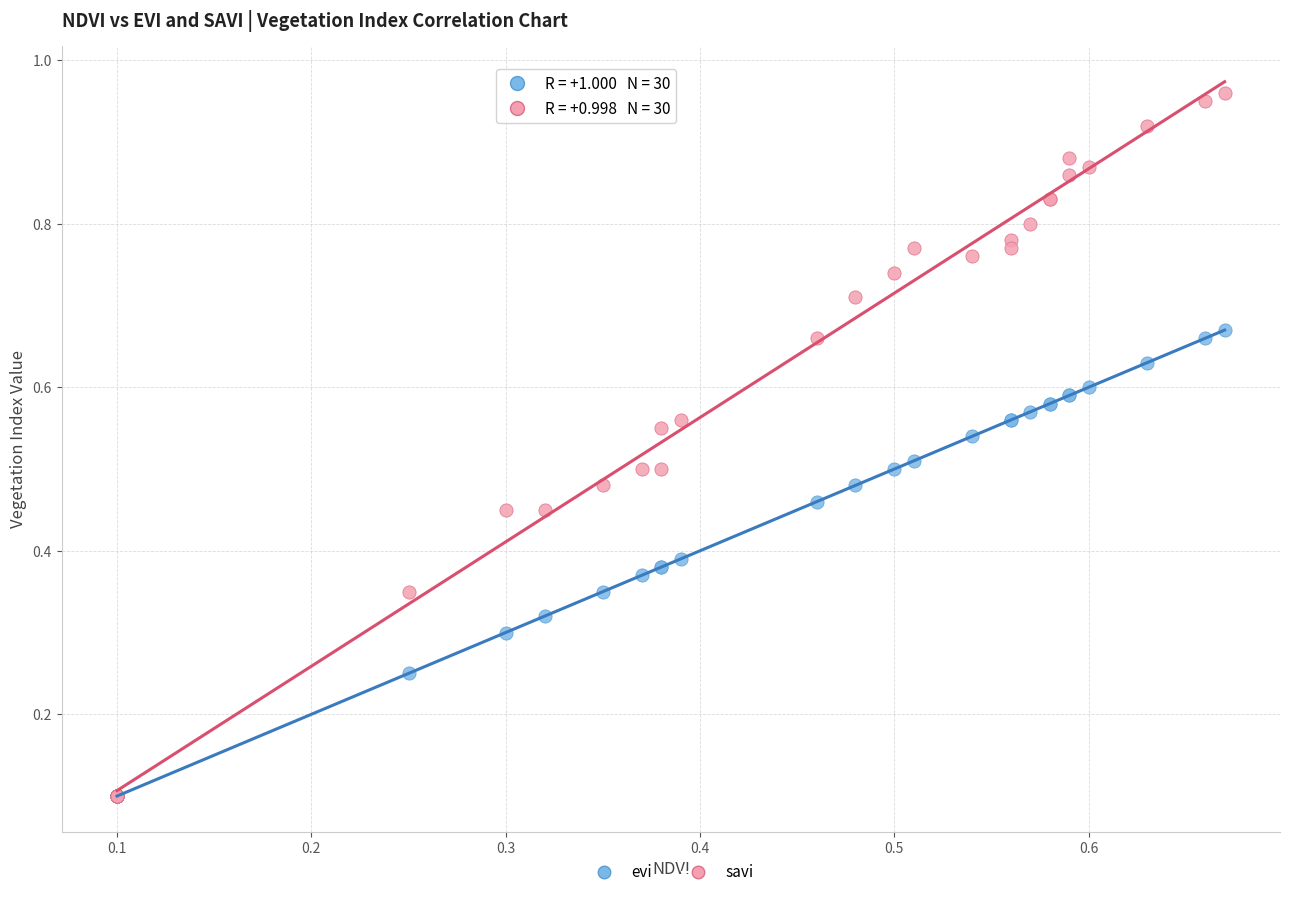

What are all the series names shown in the legend?

evi, savi